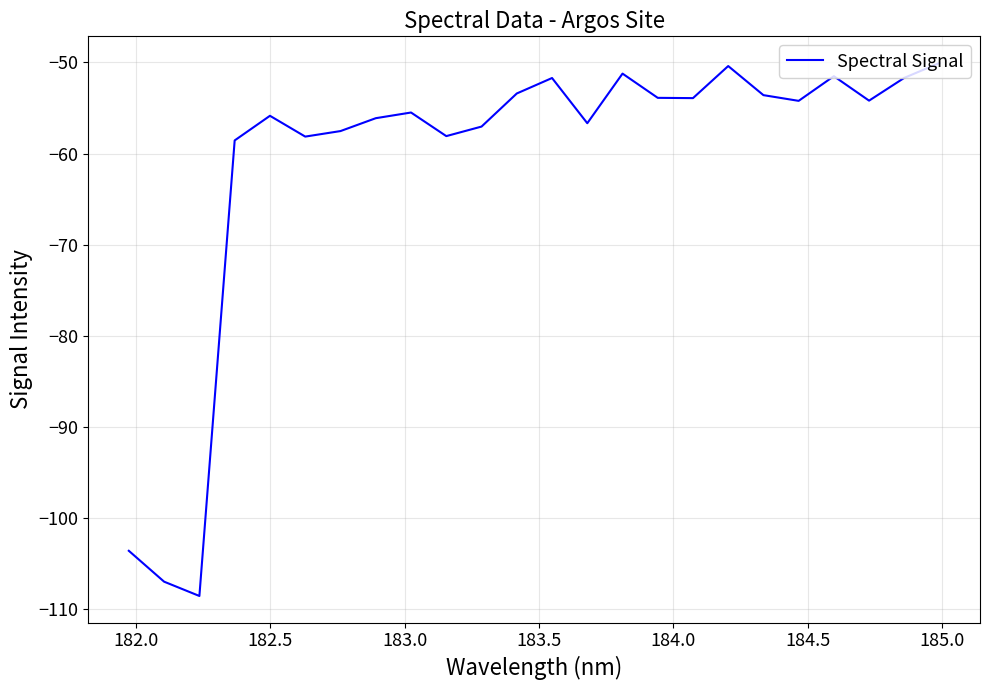

What is the minimum value shown in the chart?

-108.6